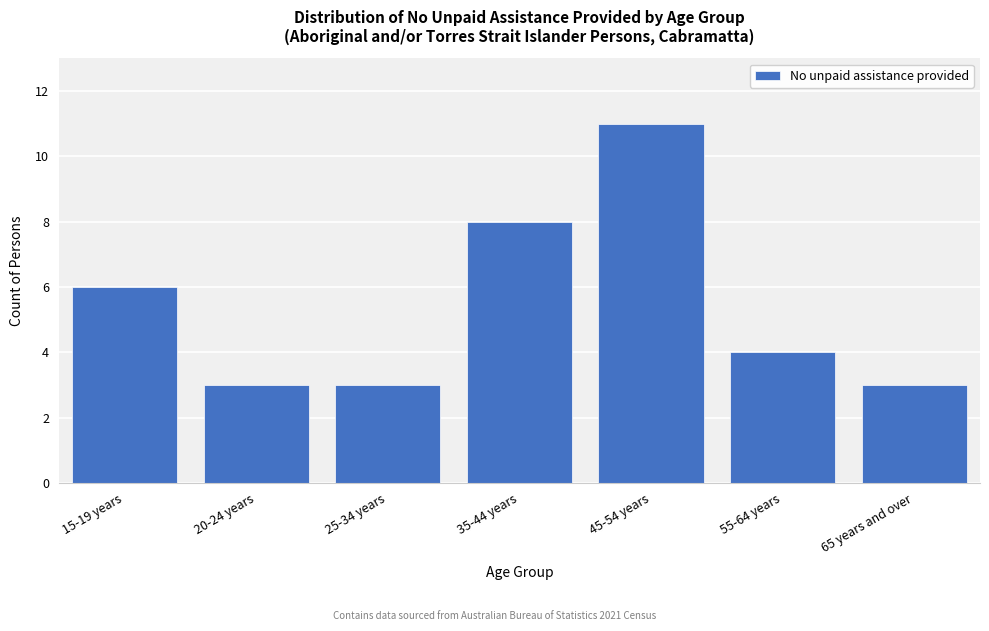

Reading left to right, extract all data points from this chart.

6	3	3	8	11	4	3